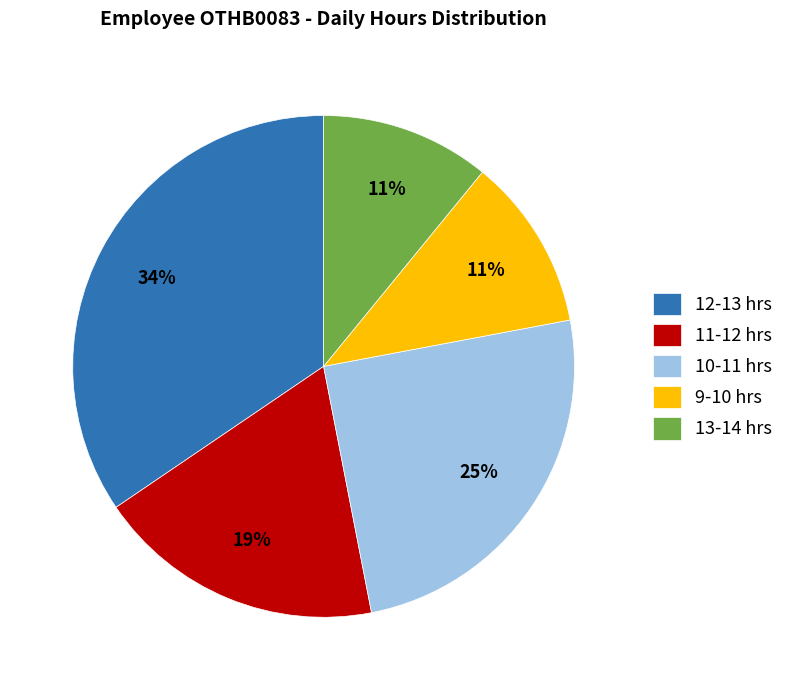

How many slices are in this pie chart?

5